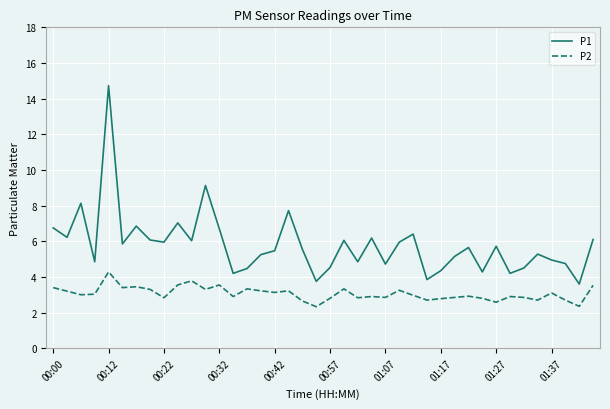

What is the difference between the second highest and second lowest values in the P2 series?

1.4